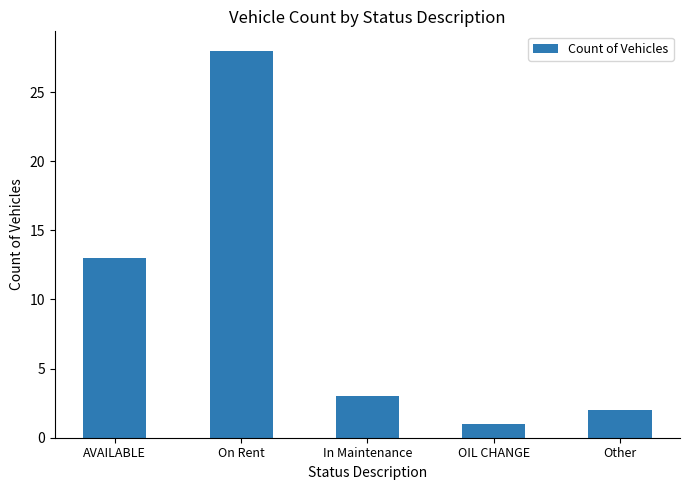

Reading left to right, extract all data points from this chart.

AVAILABLE=13	On Rent=28	In Maintenance=3	OIL CHANGE=1	Other=2